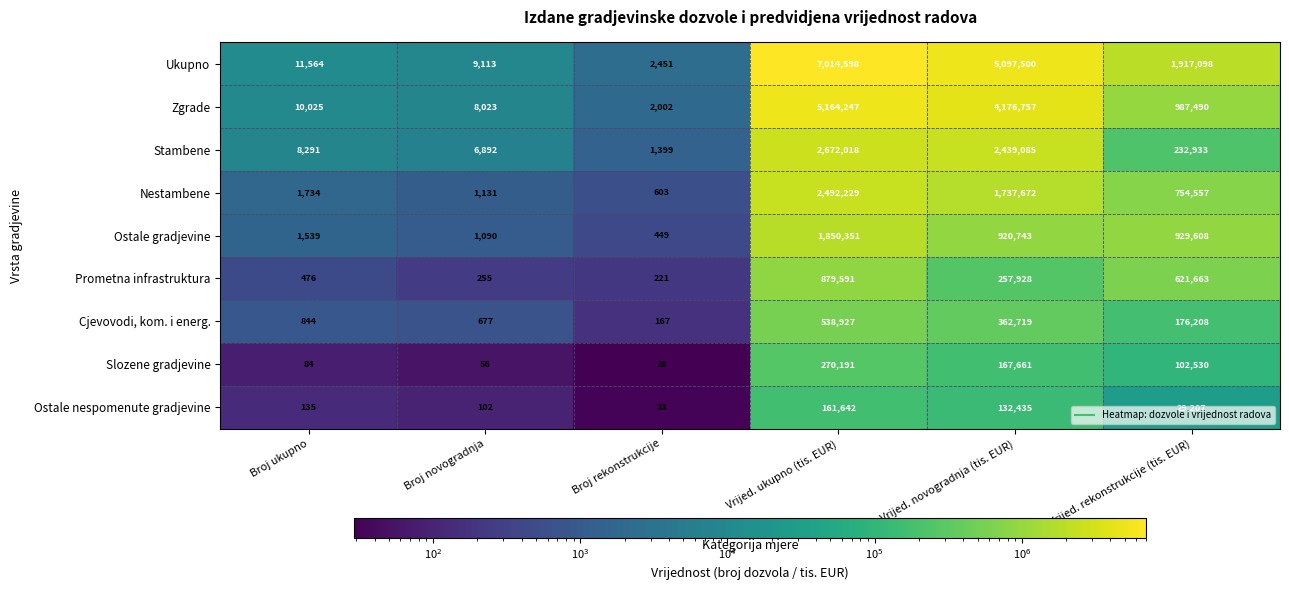

What is the highest value of the Slozene gradjevine series?

270191